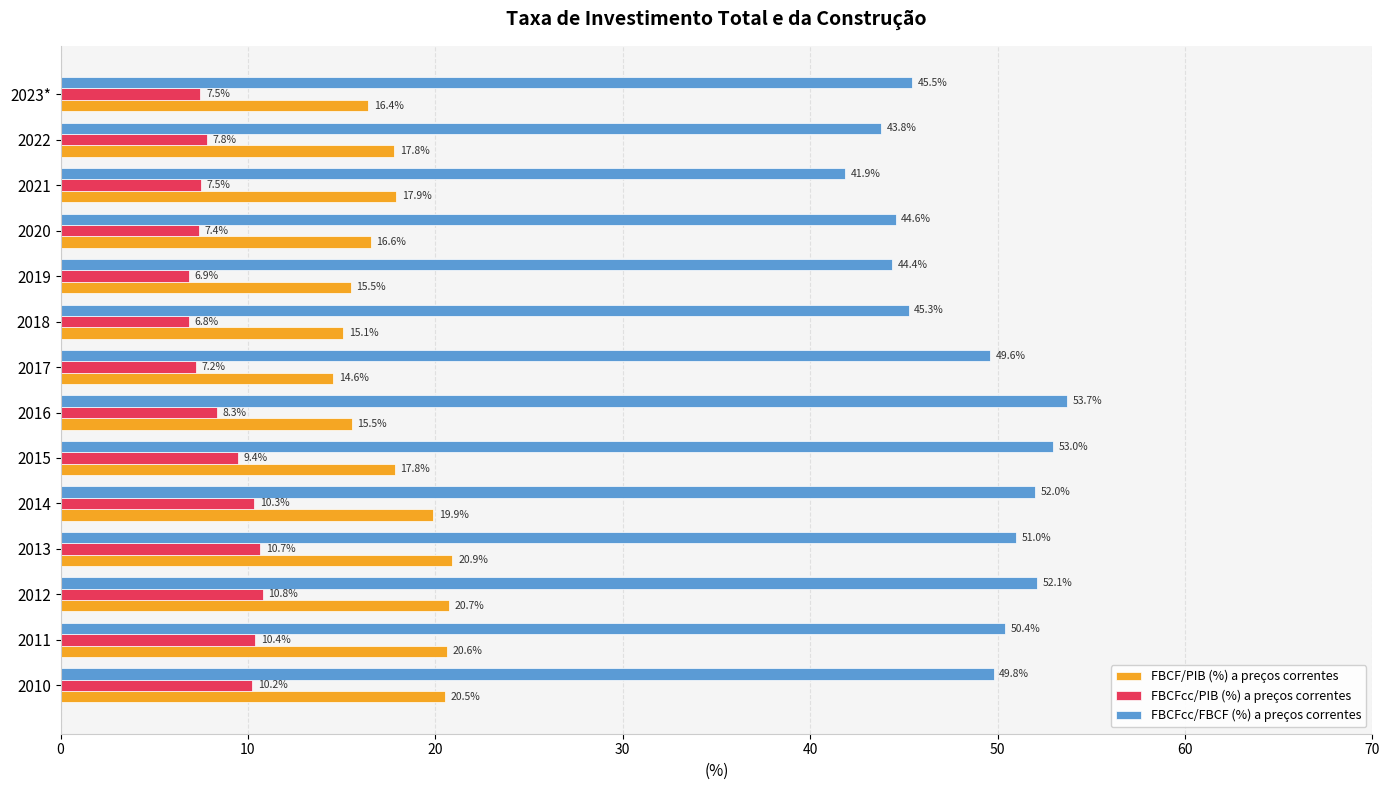

Rank the series at 2013 from lowest to highest value.

FBCFcc/PIB (%) a preços correntes, FBCF/PIB (%) a preços correntes, FBCFcc/FBCF (%) a preços correntes